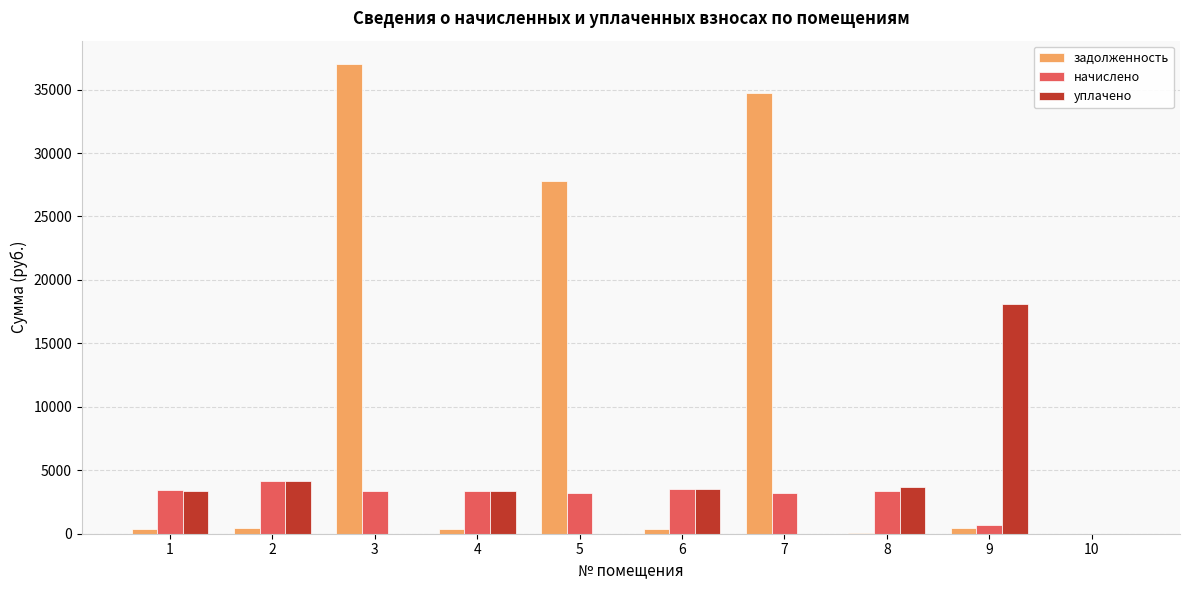

What is the sum of all задолженность values?

101649.2